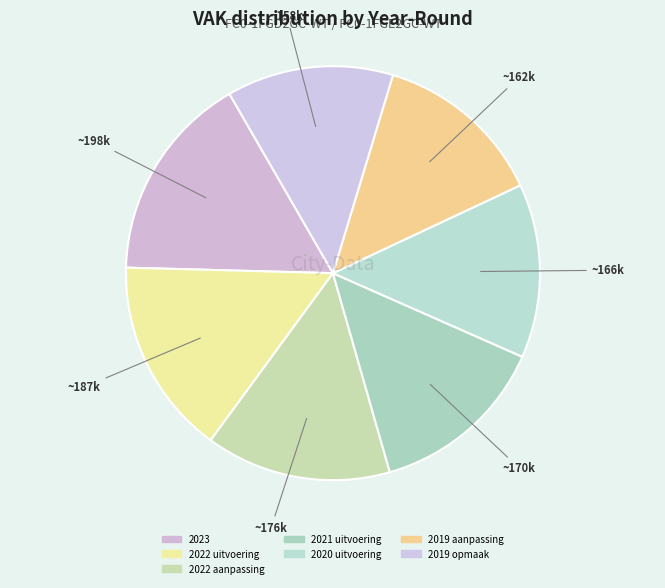

What is the largest slice in the pie chart?

2023